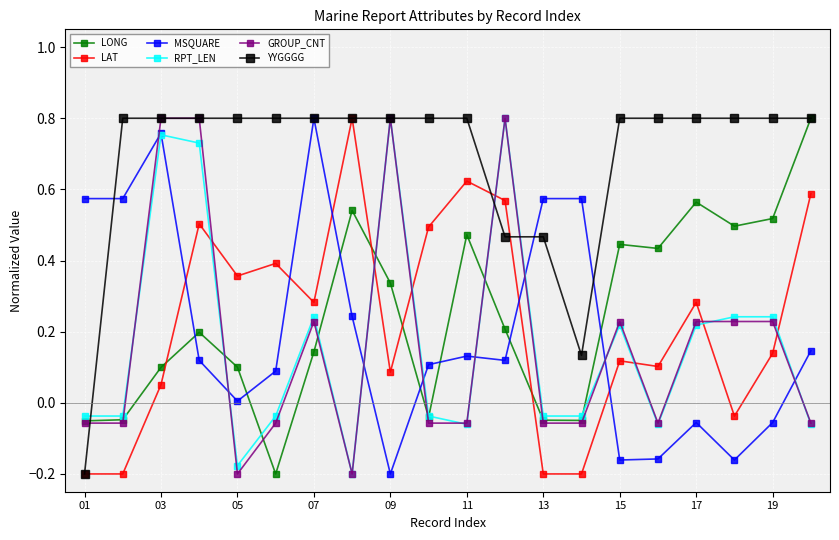

Which series ends up on top after the final intersection of MSQUARE and LONG?

LONG